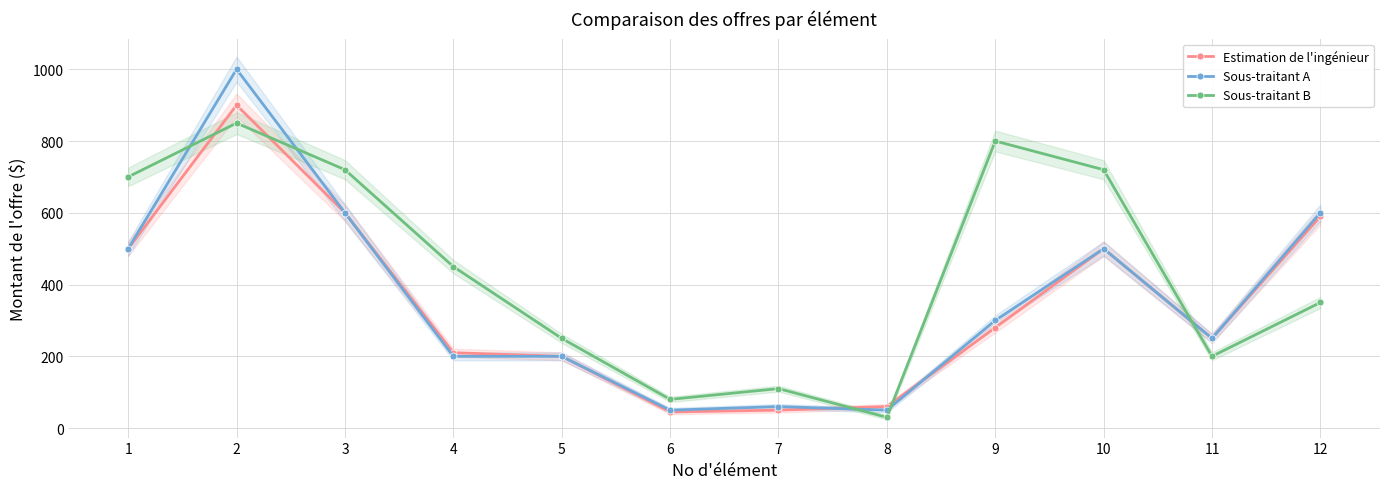

List the labels in order of Estimation de l'ingénieur value, smallest first.

6, 7, 8, 5, 4, 11, 9, 1, 10, 12, 3, 2